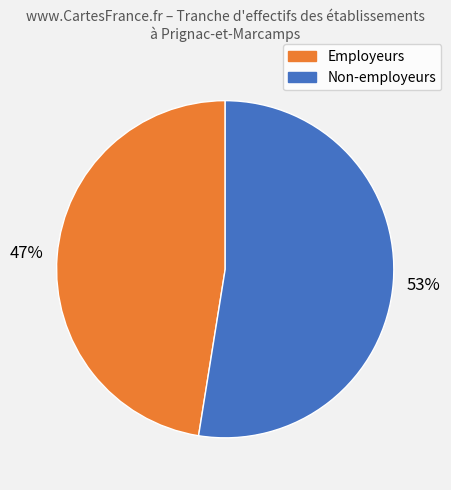

Is the sum of Non-employeurs and Employeurs greater than half?

Yes